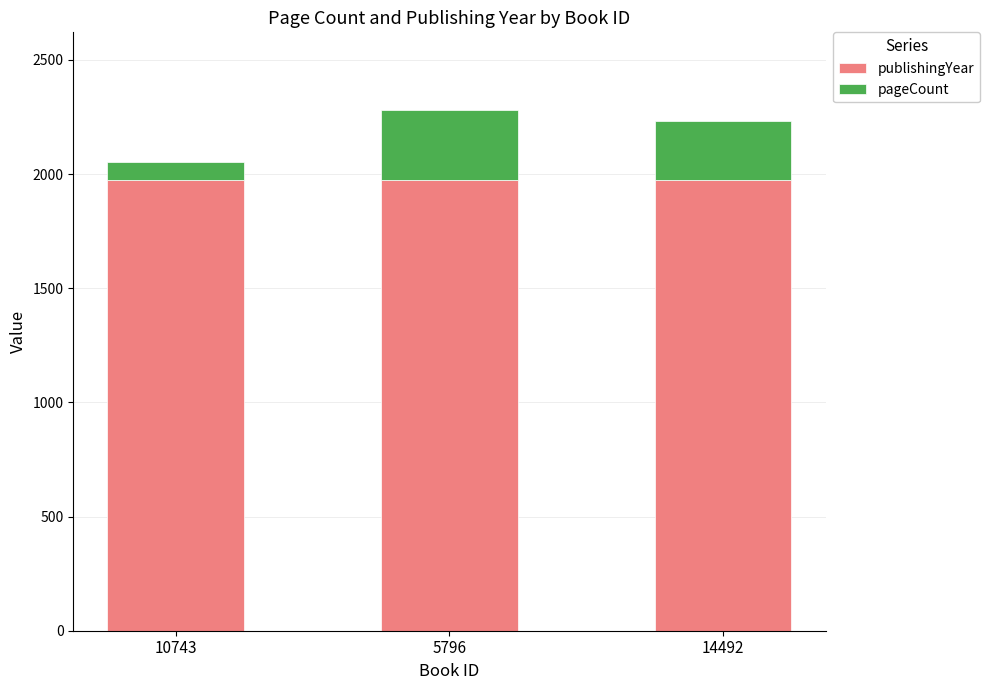

Reading left to right, list the values for the publishingYear series.

1975	1975	1975